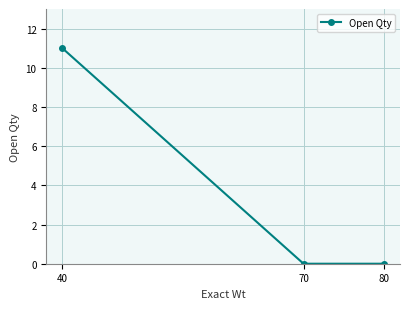

How many categories are shown in the chart?

3